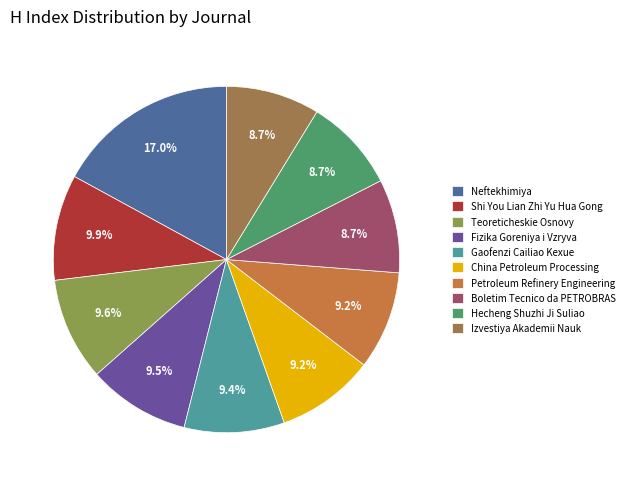

Count the number of slices in the pie.

10